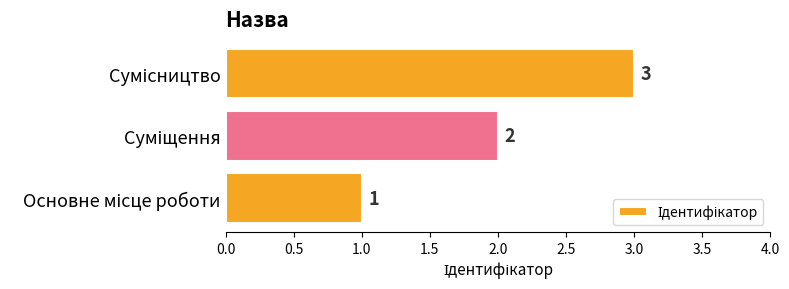

What is the maximum value shown in the chart?

3